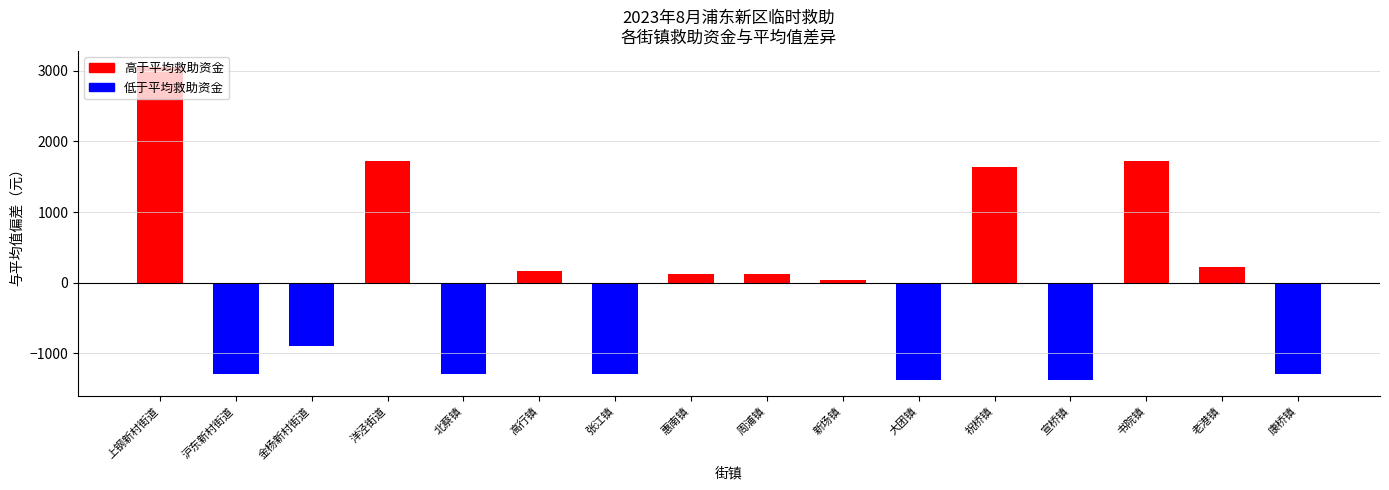

What value does the data have at 金杨新村街道?

-901.2